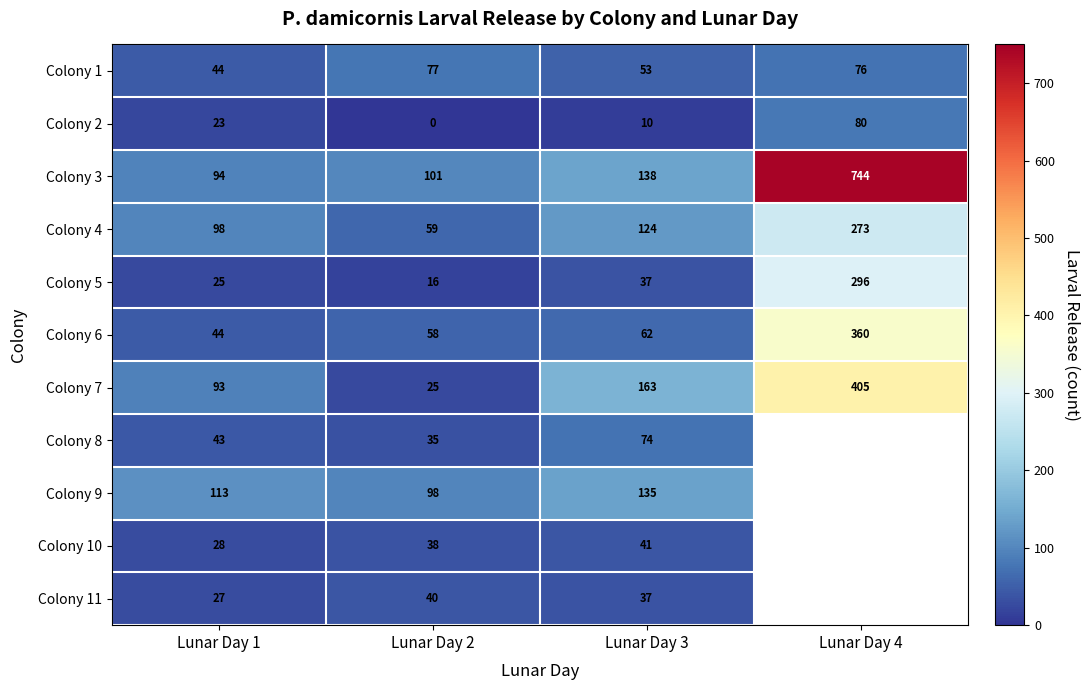

At which label does Colony 1 first exceed 76?

Lunar Day 2